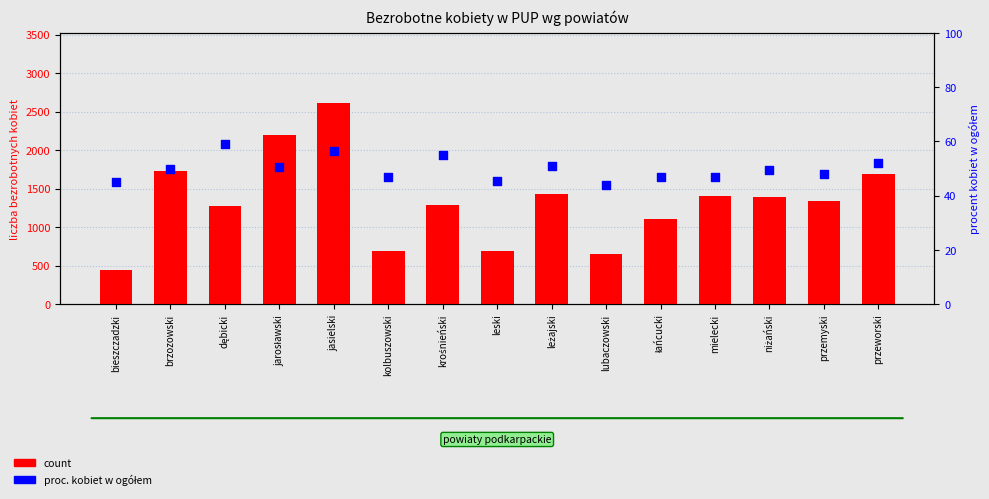

Which series has the largest Y range (max minus min)?

count